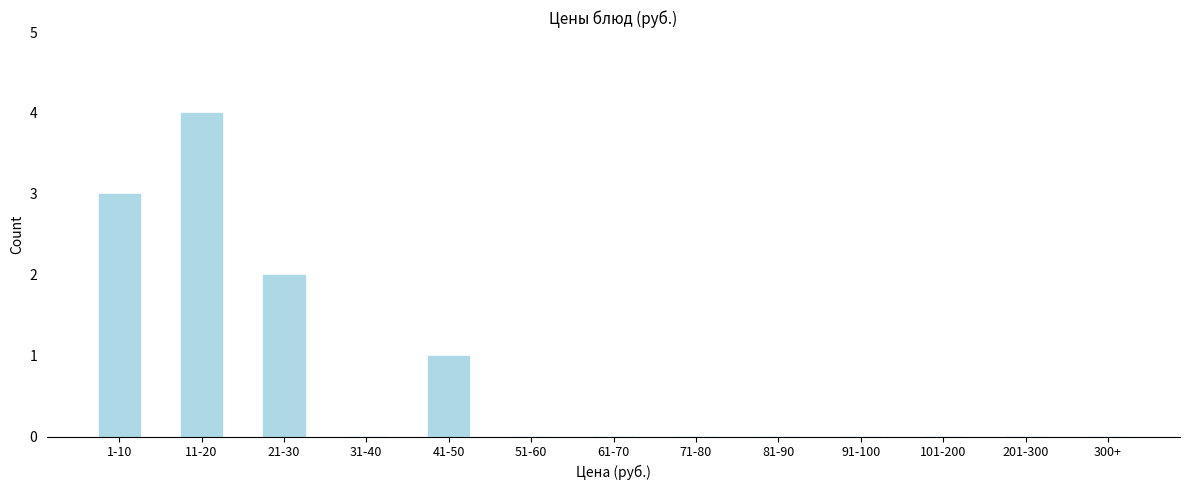

Reading right to left, transcribe all the data shown in this chart.

300+=0	201-300=0	101-200=0	91-100=0	81-90=0	71-80=0	61-70=0	51-60=0	41-50=1	31-40=0	21-30=2	11-20=4	1-10=3